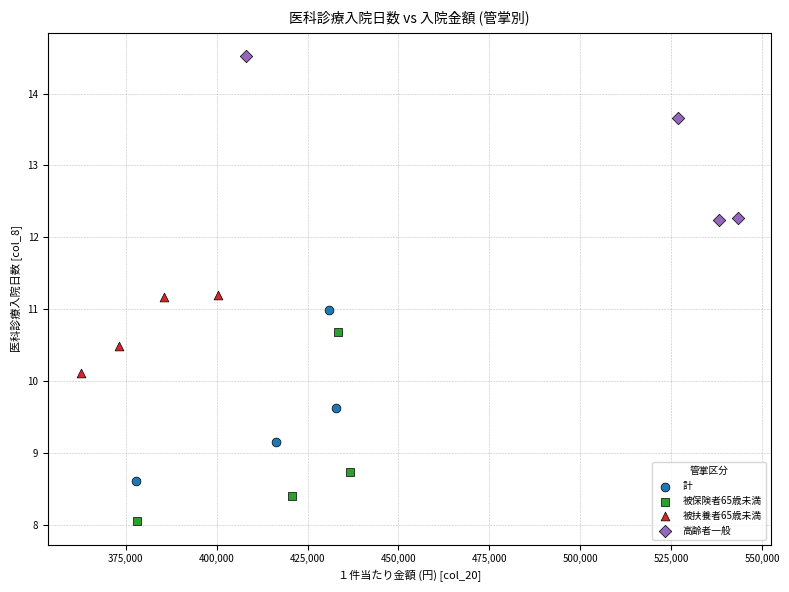

Which series reaches the maximum Y coordinate?

高齢者一般